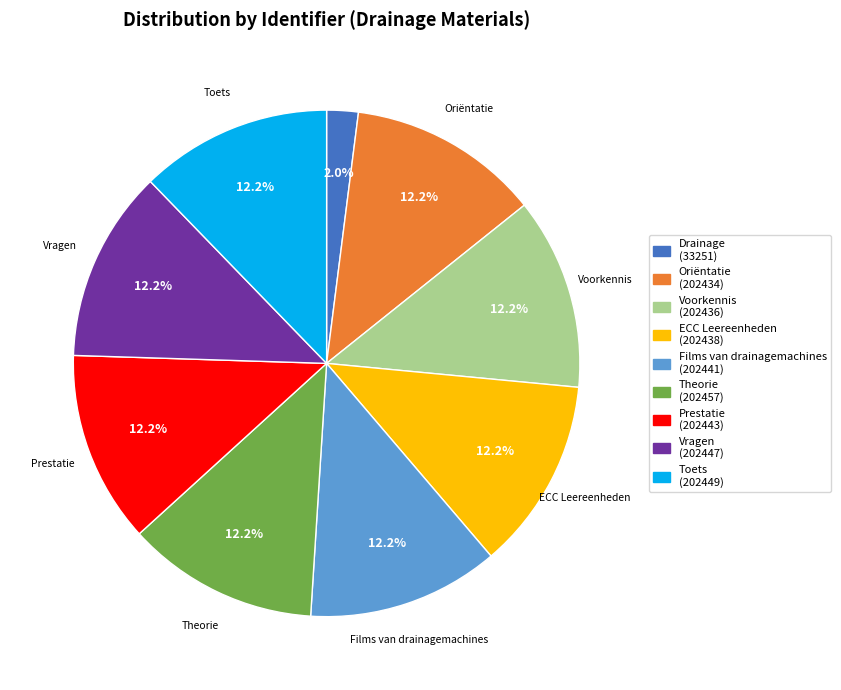

Does any single category account for the majority?

No